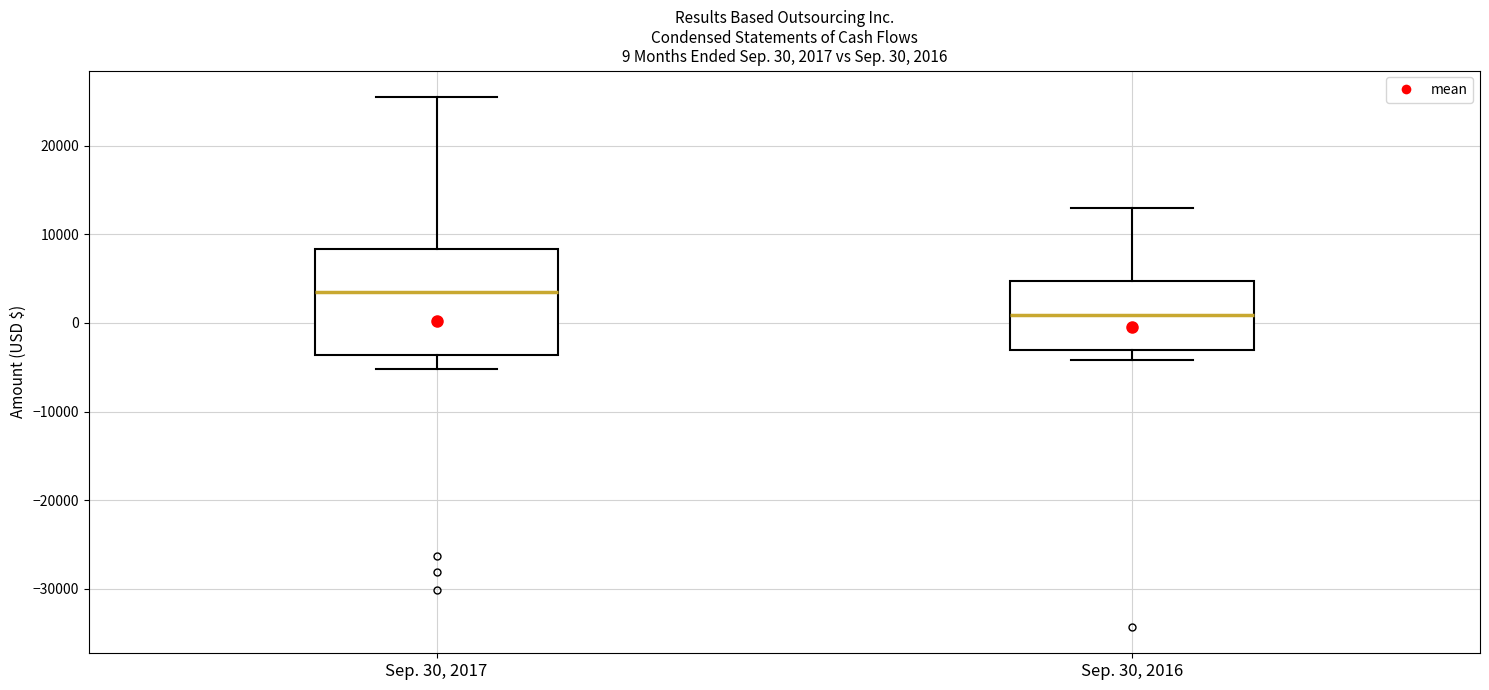

Which box has the lowest median line?

Sep. 30, 2016